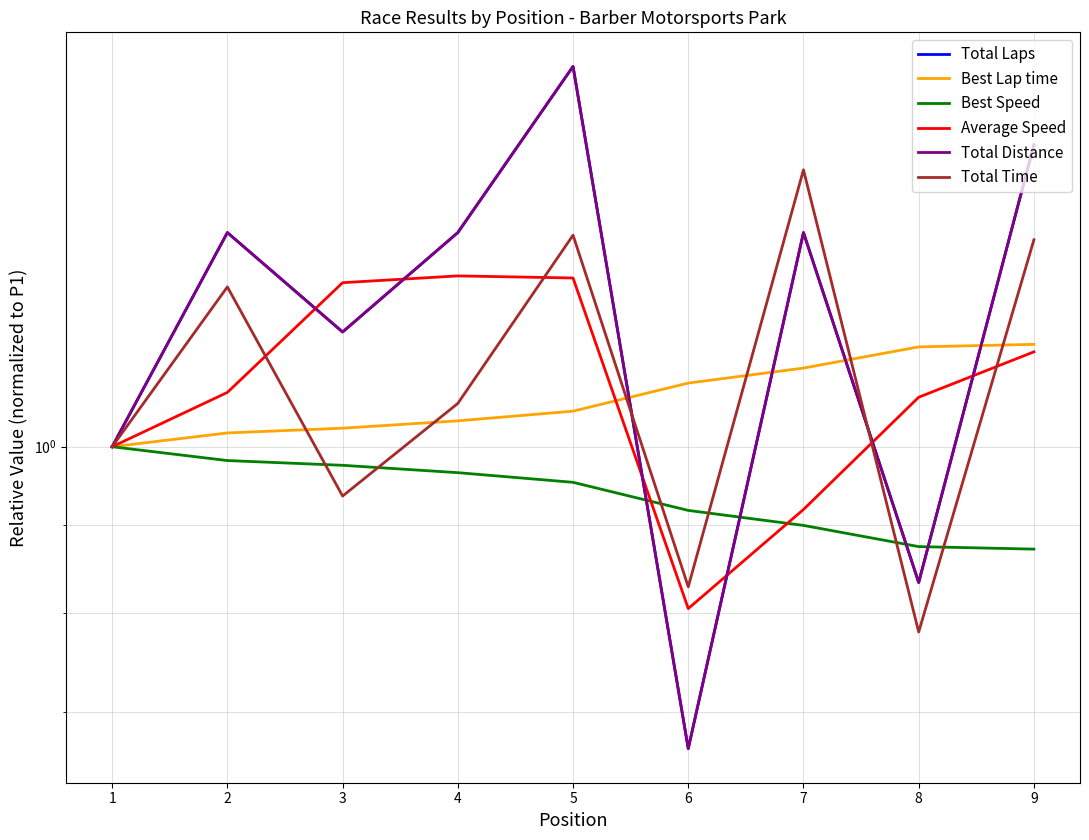

Rank the series at 9 from highest to lowest value.

Total Distance, Total Laps, Total Time, Best Lap time, Average Speed, Best Speed